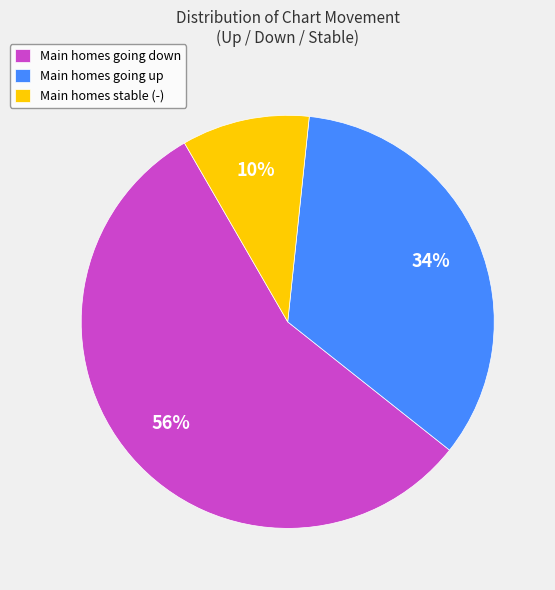

To the nearest percent, what percentage of the pie is Main homes stable (-)?

10%